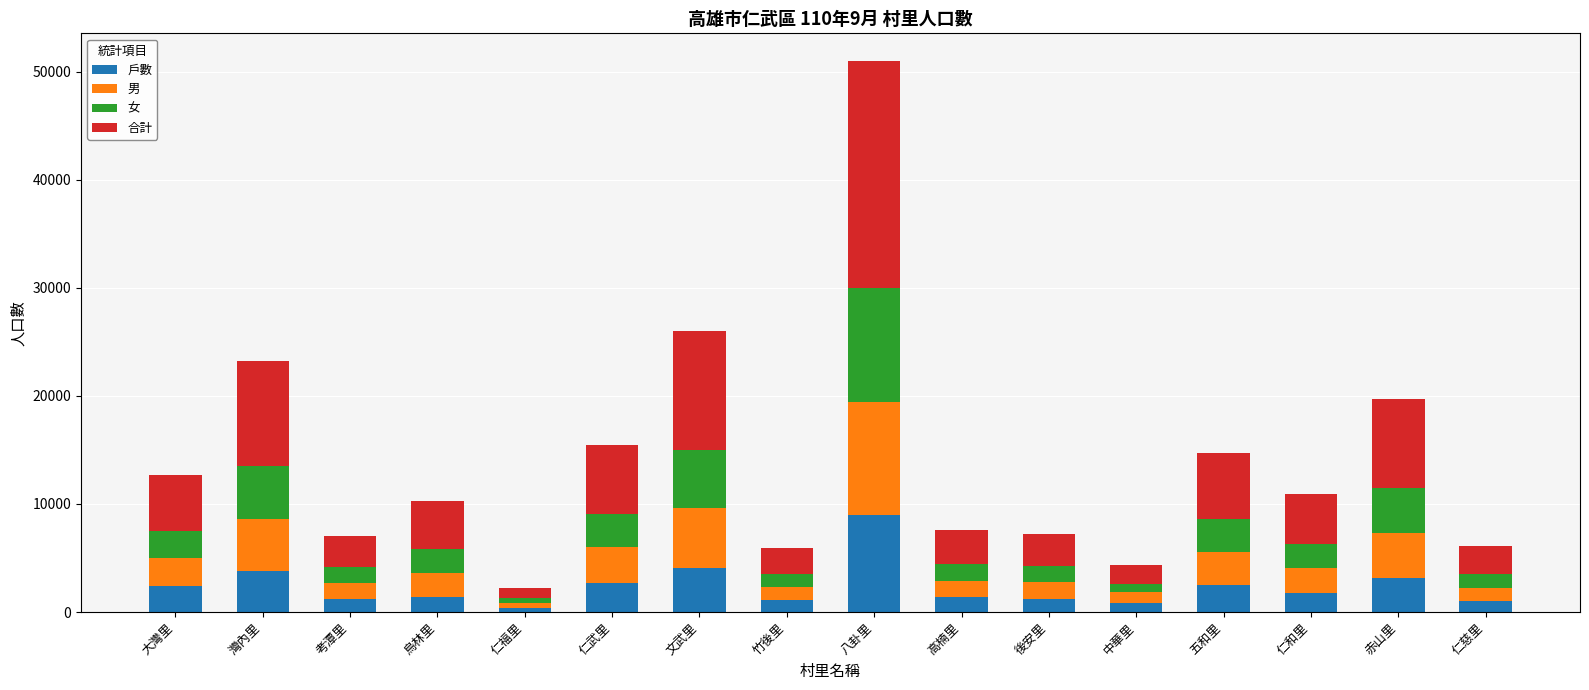

At which category is the sum across all series the highest?

八卦里